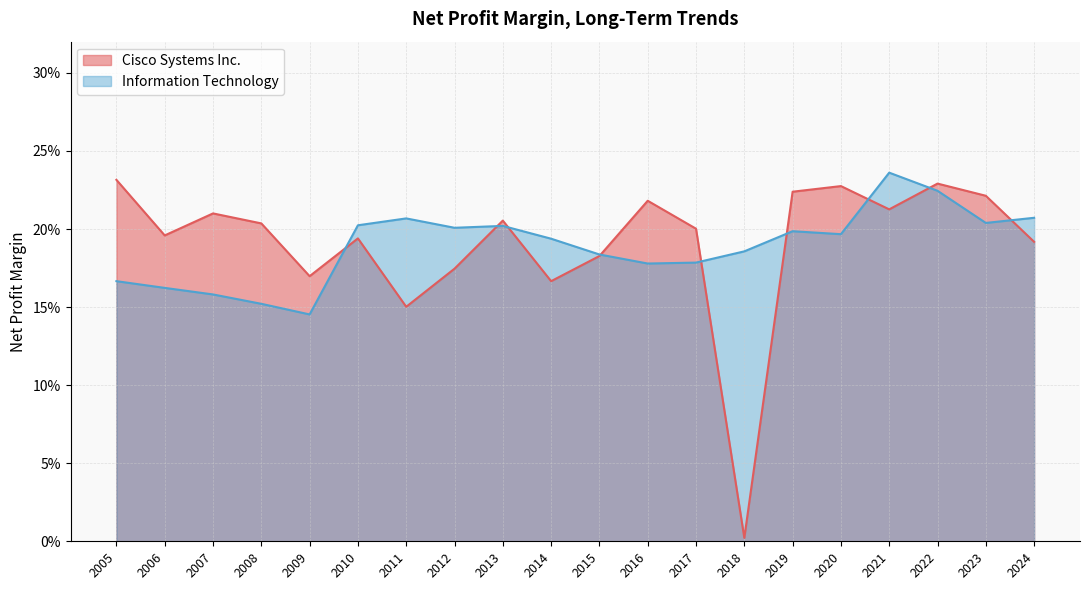

What is the total value across all series at 2019?

0.4